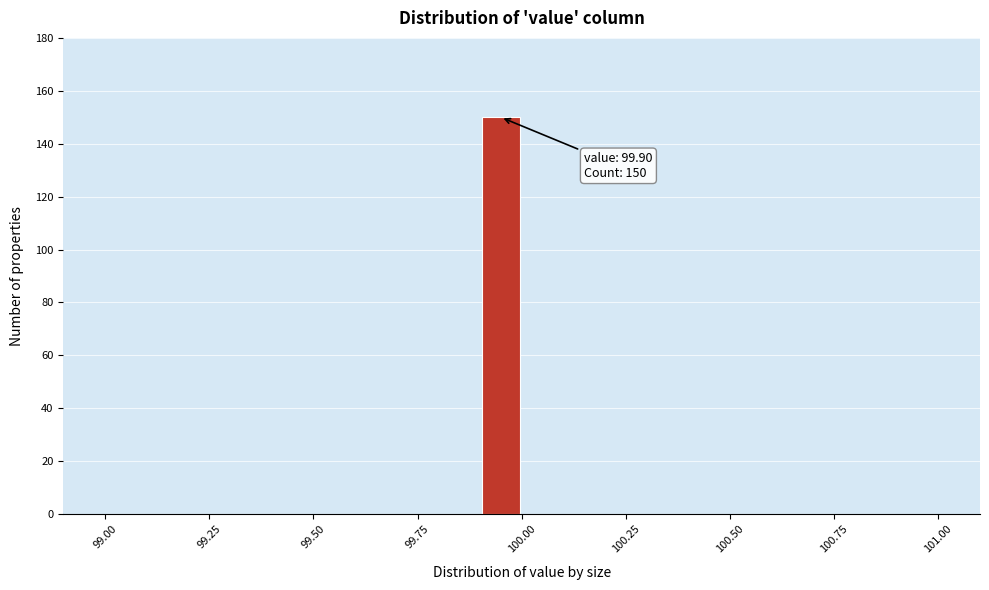

Around what value on the x-axis is the tallest bar? Give the approximate position of its centre, as read against the axis.

99.95